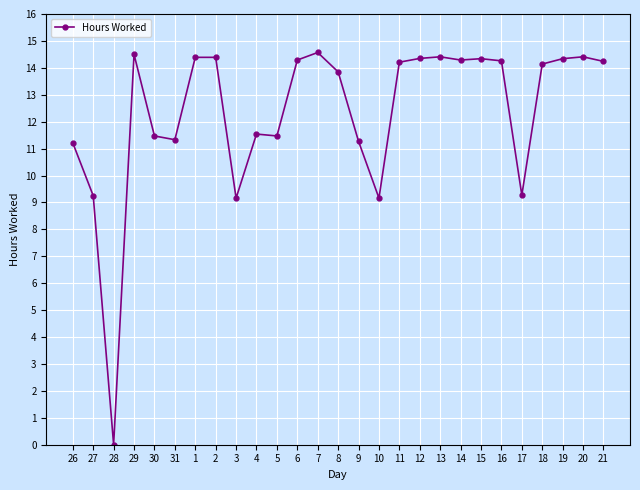

Read the value at 7.

14.6